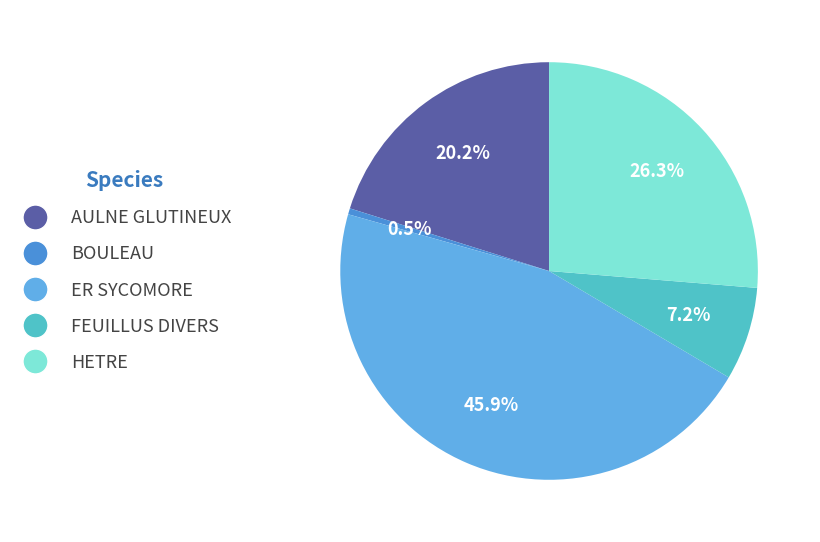

True or false: FEUILLUS DIVERS accounts for 17% of the total.

False